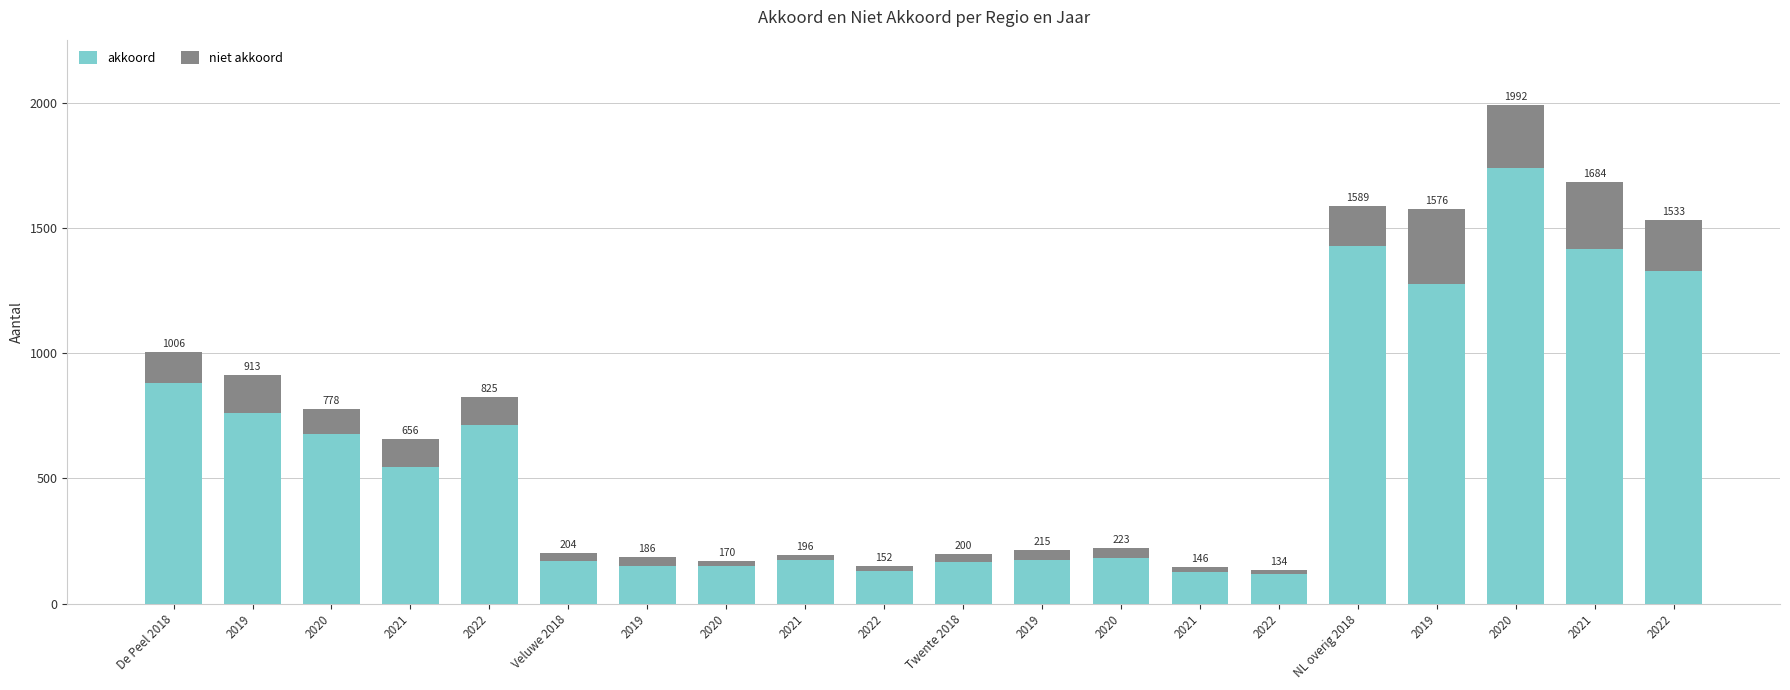

What are all the series names shown in the legend?

akkoord, niet akkoord